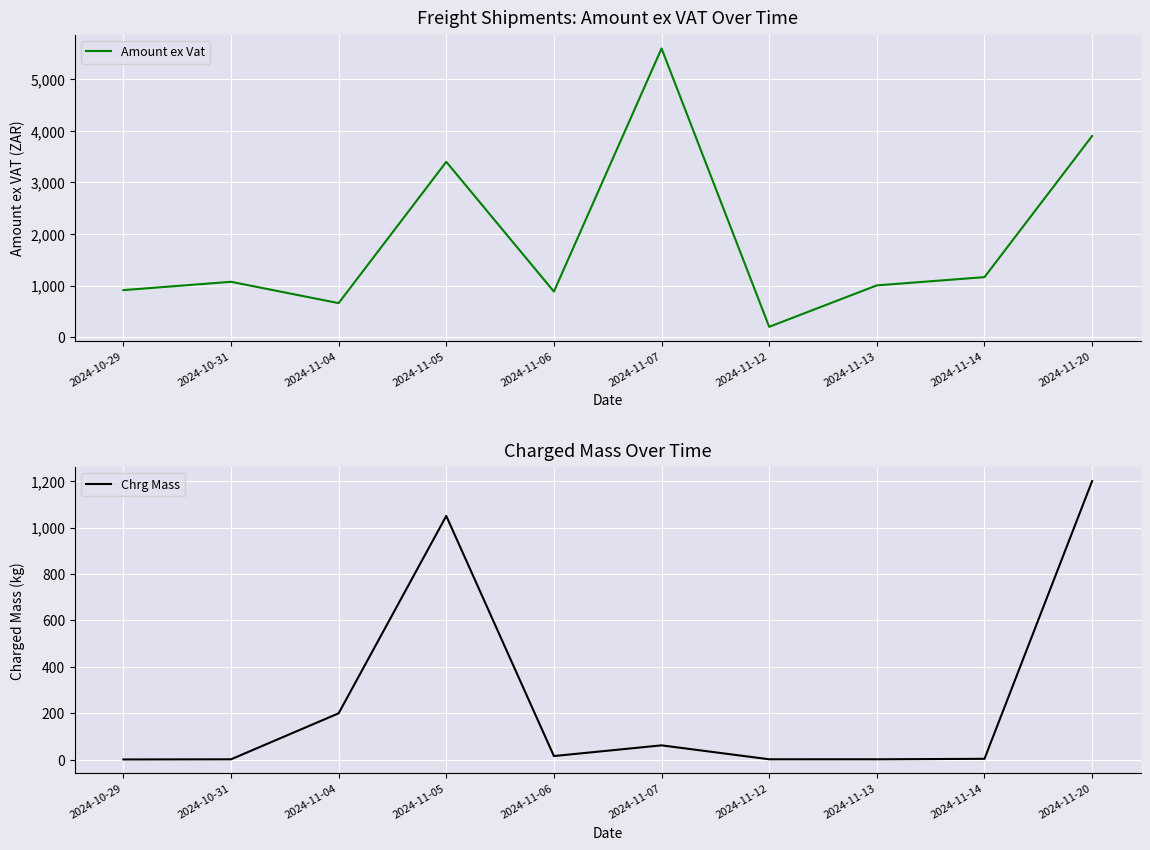

Which series has the largest range (max minus min)?

Amount ex Vat